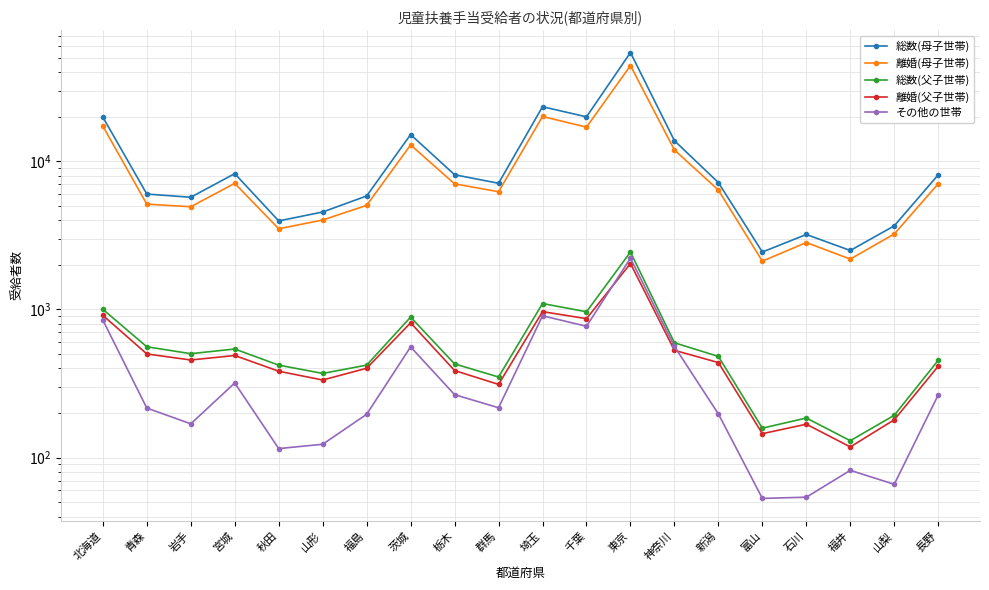

Is it true that 離婚(母子世帯) equals 2097 at 山形?

False